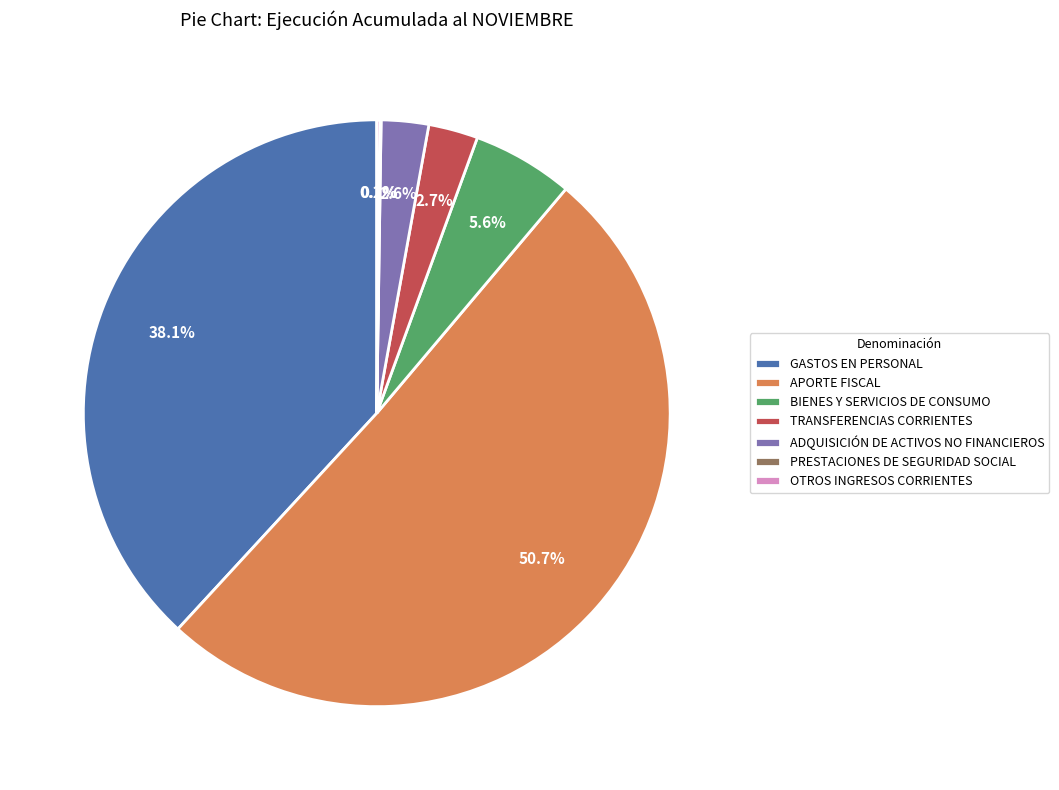

What percentage is NOT represented by ADQUISICIÓN DE ACTIVOS NO FINANCIEROS?

97.4%